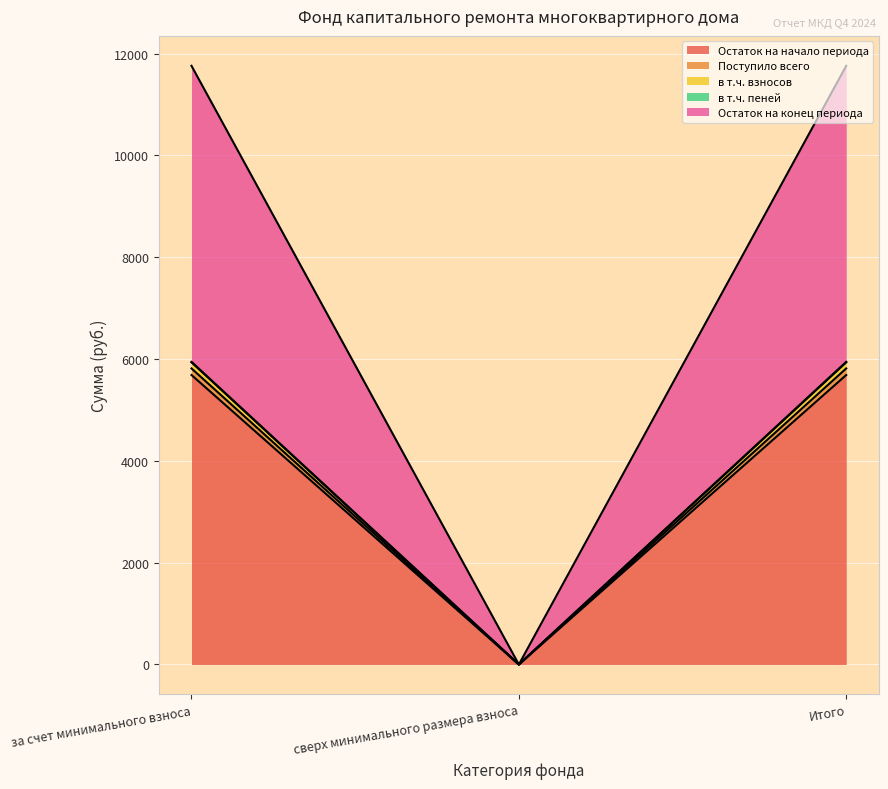

Which has a higher value, Итого or сверх минимального размера взноса?

Итого